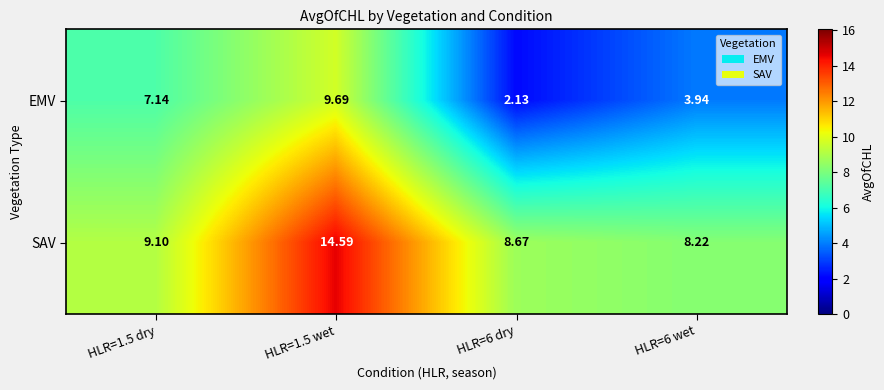

Which series has the largest total across all categories?

SAV